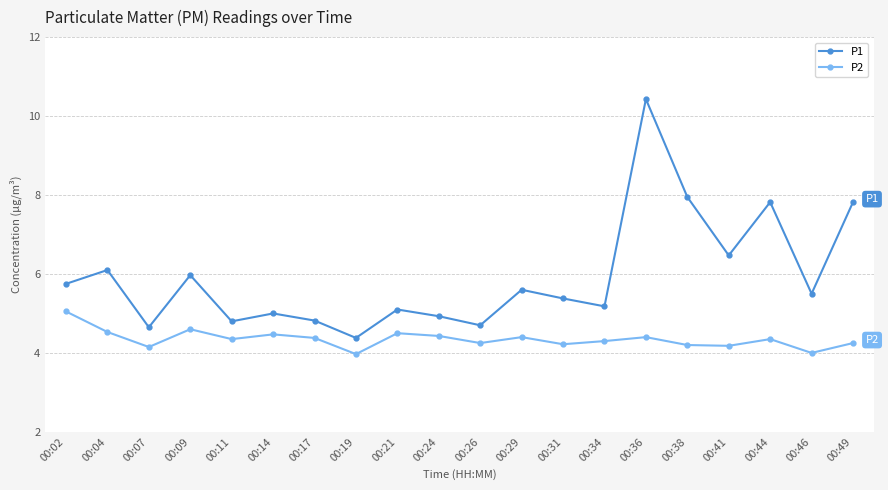

List the series in order of their peak value, highest first.

P1, P2